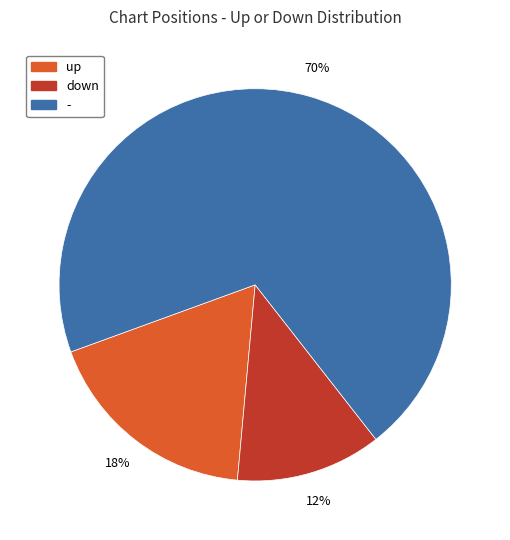

Which has a higher value, - or down?

-